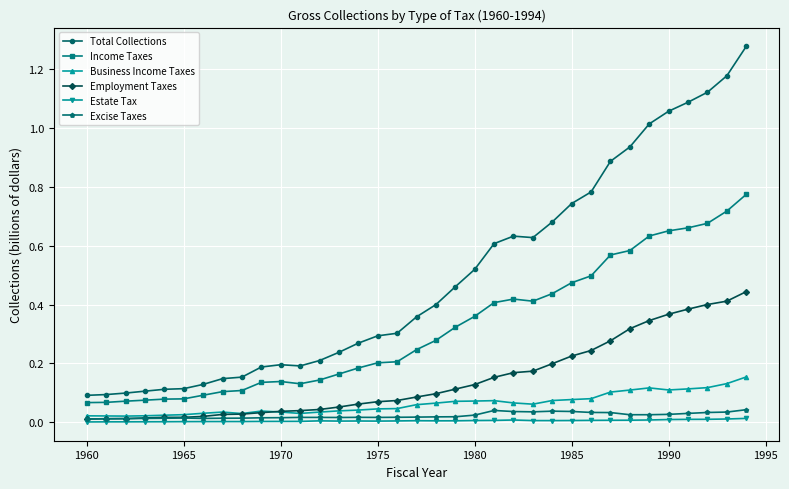

Which series has the largest total across all categories?

Total Collections